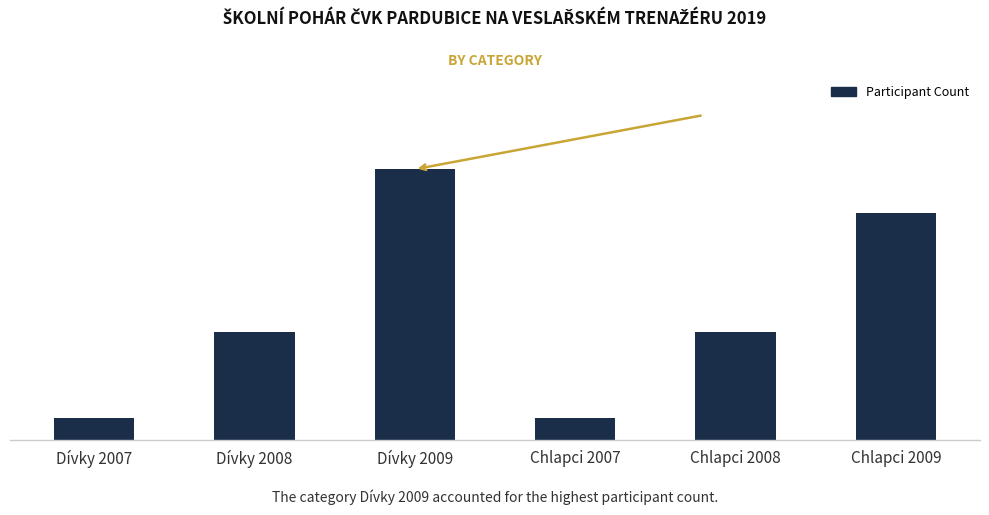

What is the value of the 2nd bar from the left?

10